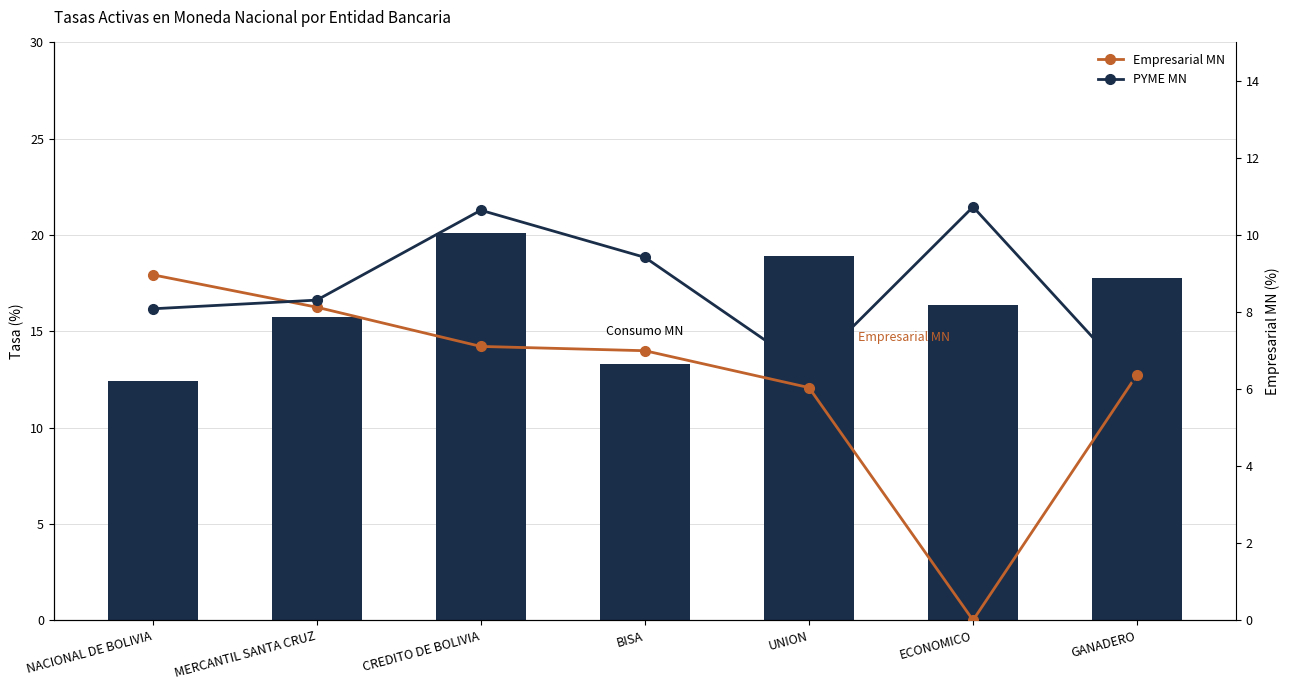

What is the label of the 3rd bar from the right?

UNION